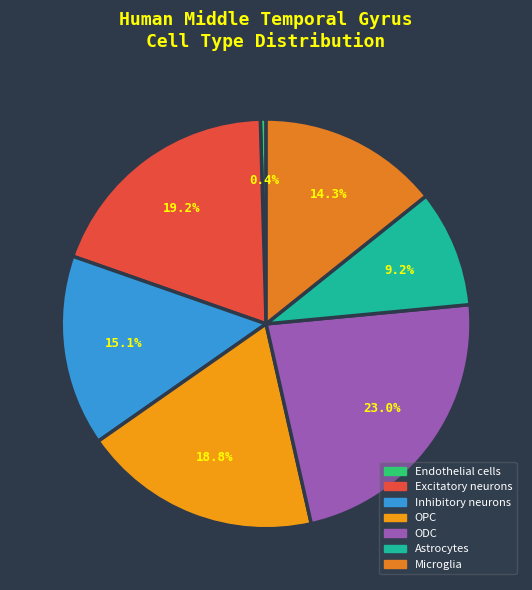

Count the number of slices in the pie.

7